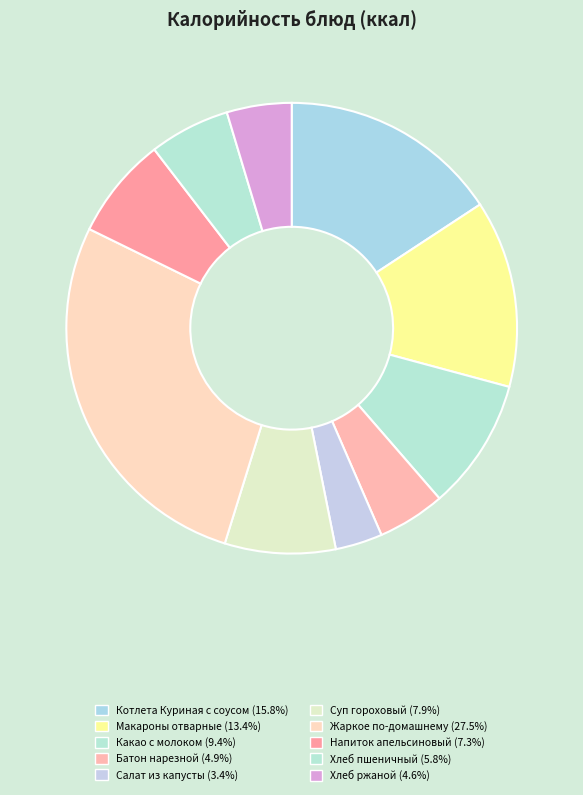

To the nearest percent, what portion does Жаркое по-домашнему represent?

27%